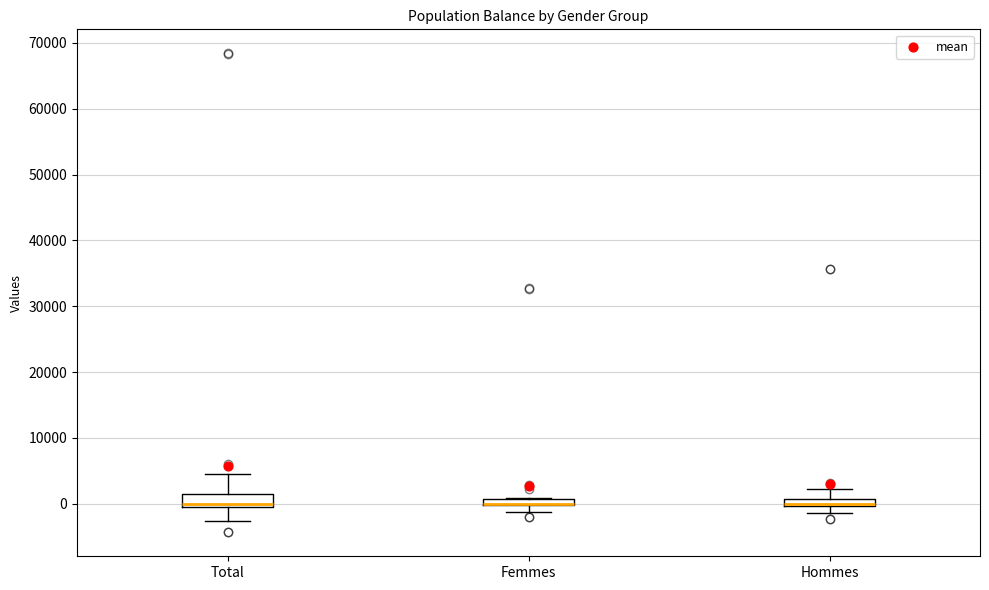

Where is the upper edge of the box for Total on the y-axis? The values are not printed on the chart, so give them approximately, as read against the axis.

2000